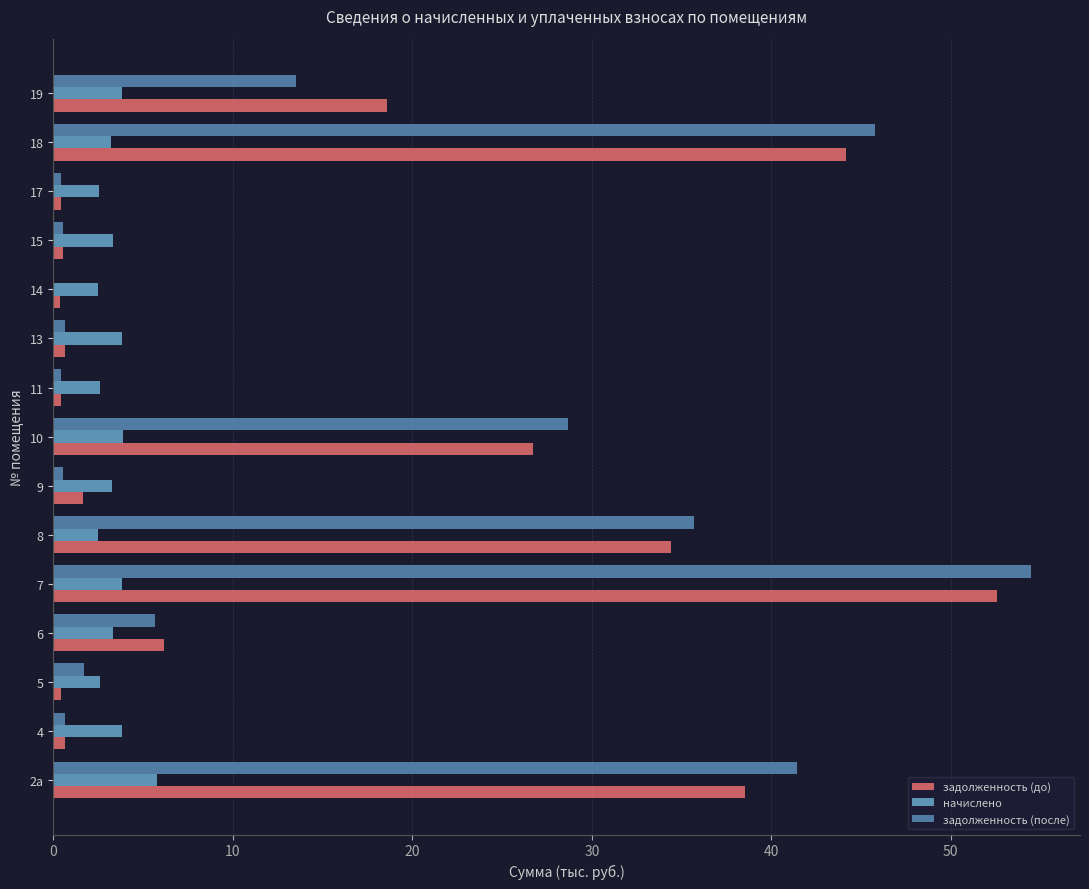

At which category is the sum across all series the highest?

7